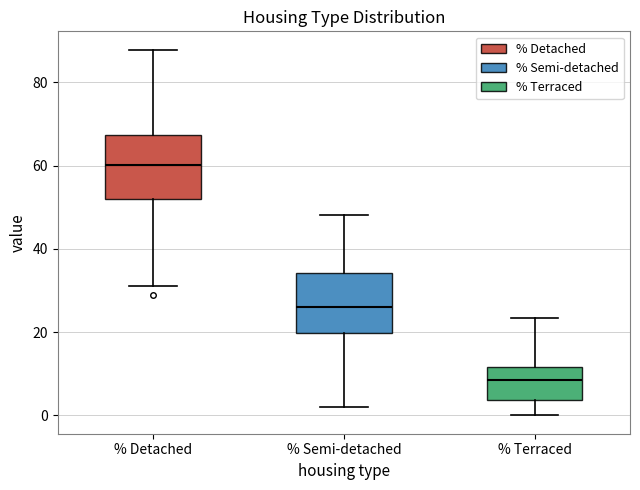

Which box has the highest median line?

% Detached